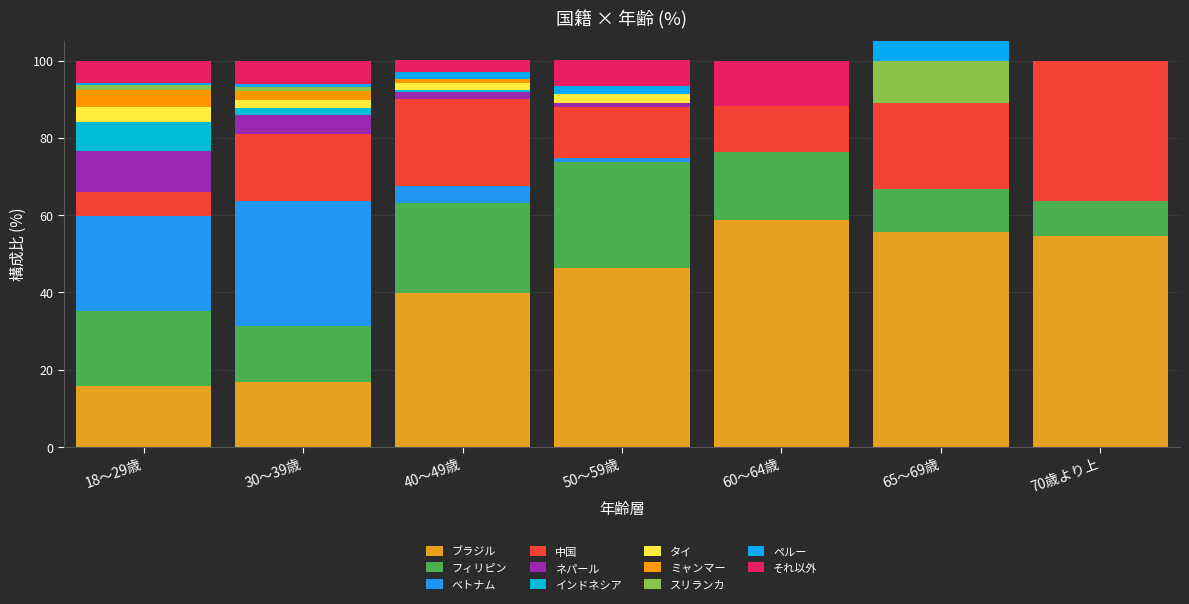

True or false: スリランカ has a value of -5.2 at 50～59歳.

False